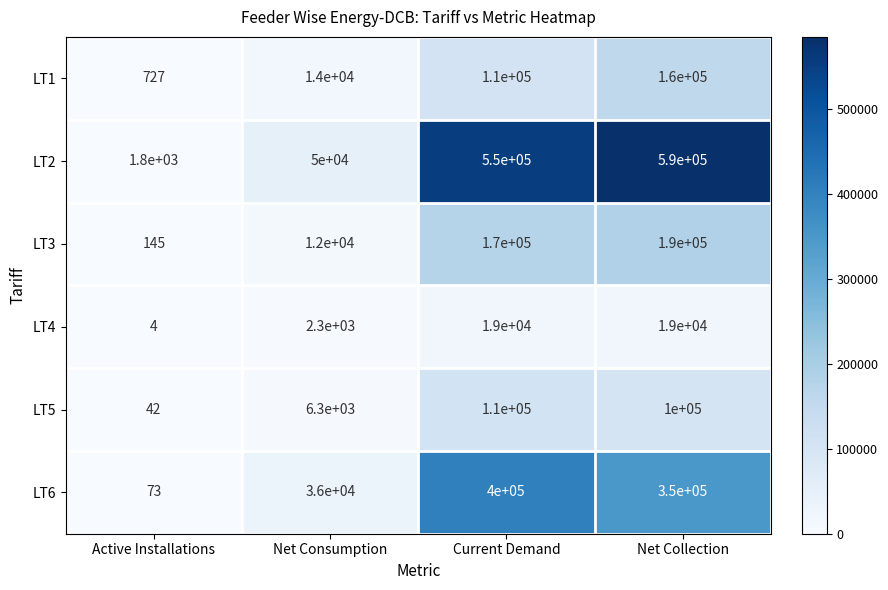

What is the difference between the highest and lowest values at Current Demand?

531000